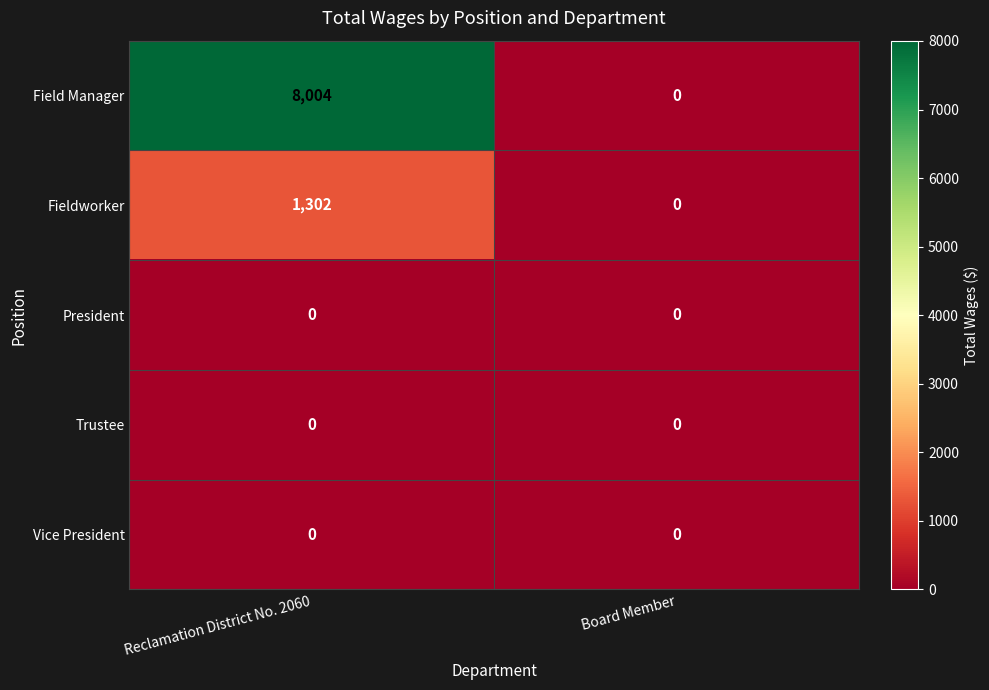

List the labels in order of Fieldworker value, largest first.

Reclamation District No. 2060, Board Member